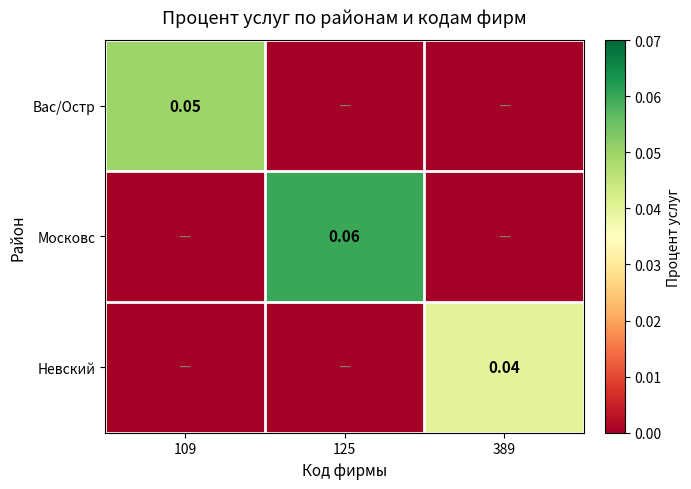

At which label does Вас/Остр reach its minimum?

125